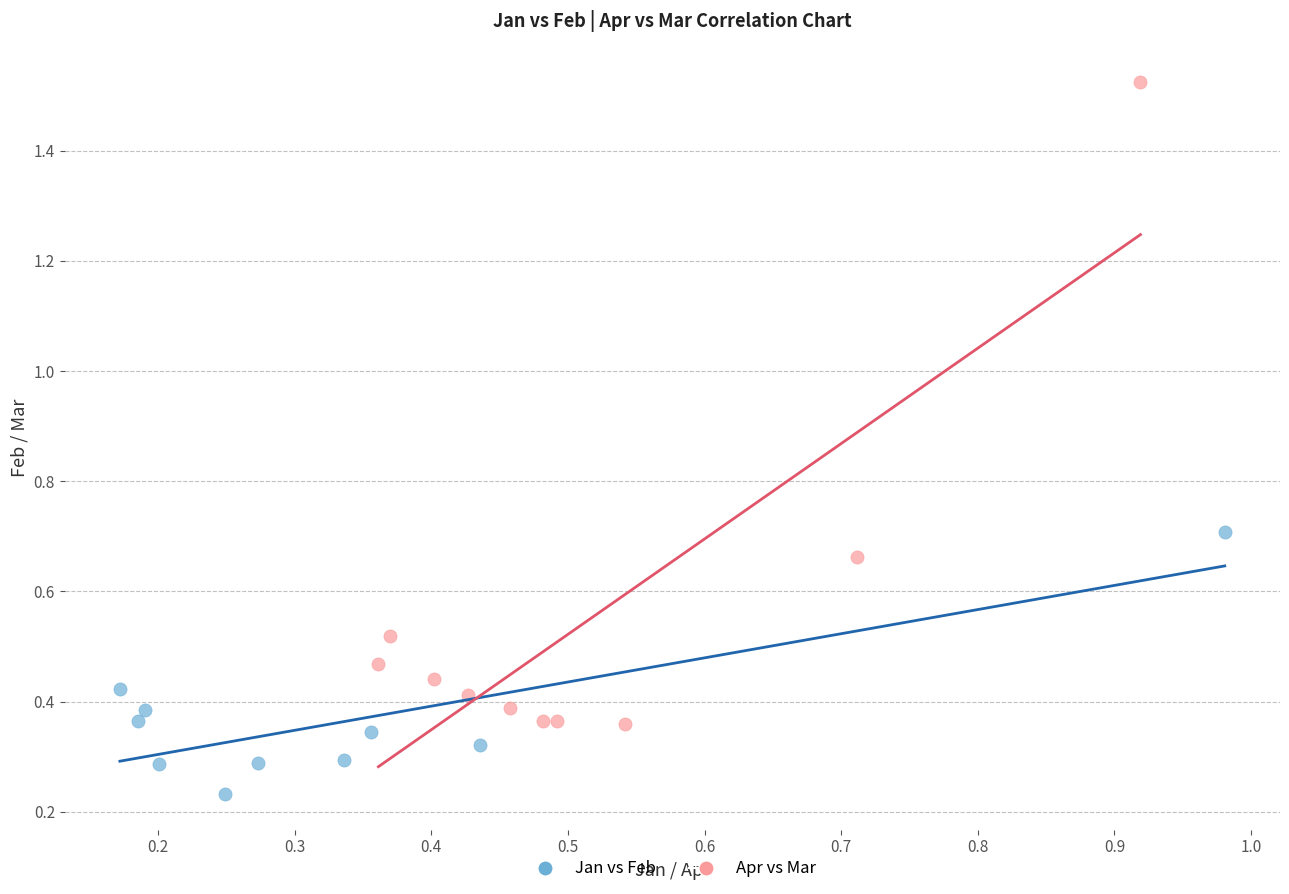

Which series contains the lowest Y value?

Jan vs Feb